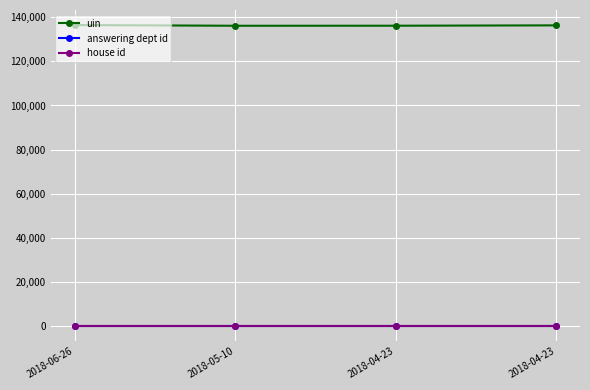

Which category has the highest value in the house id series?

2018-06-26